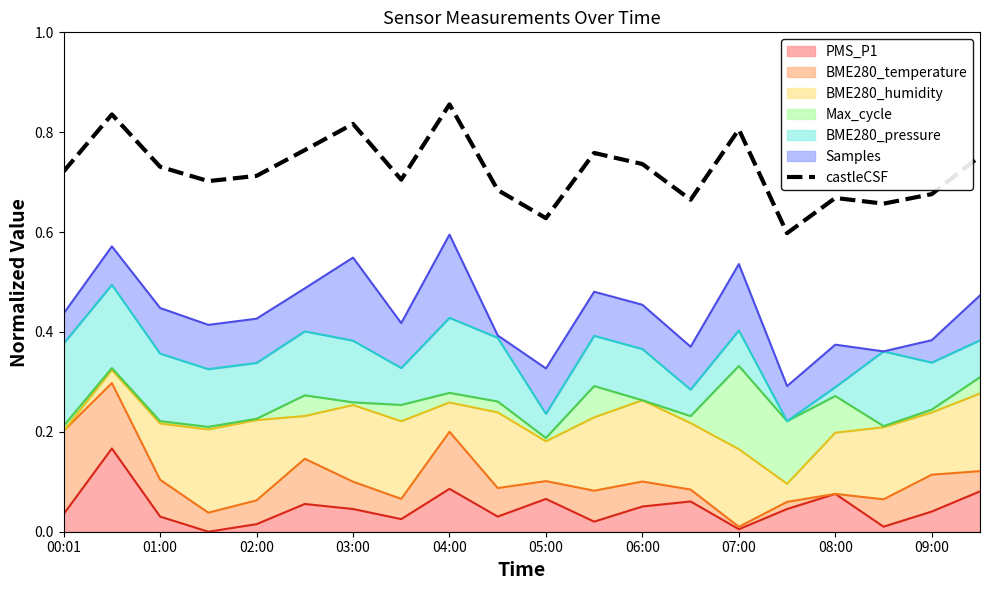

What is the value of the 14th point from the left?

0.7